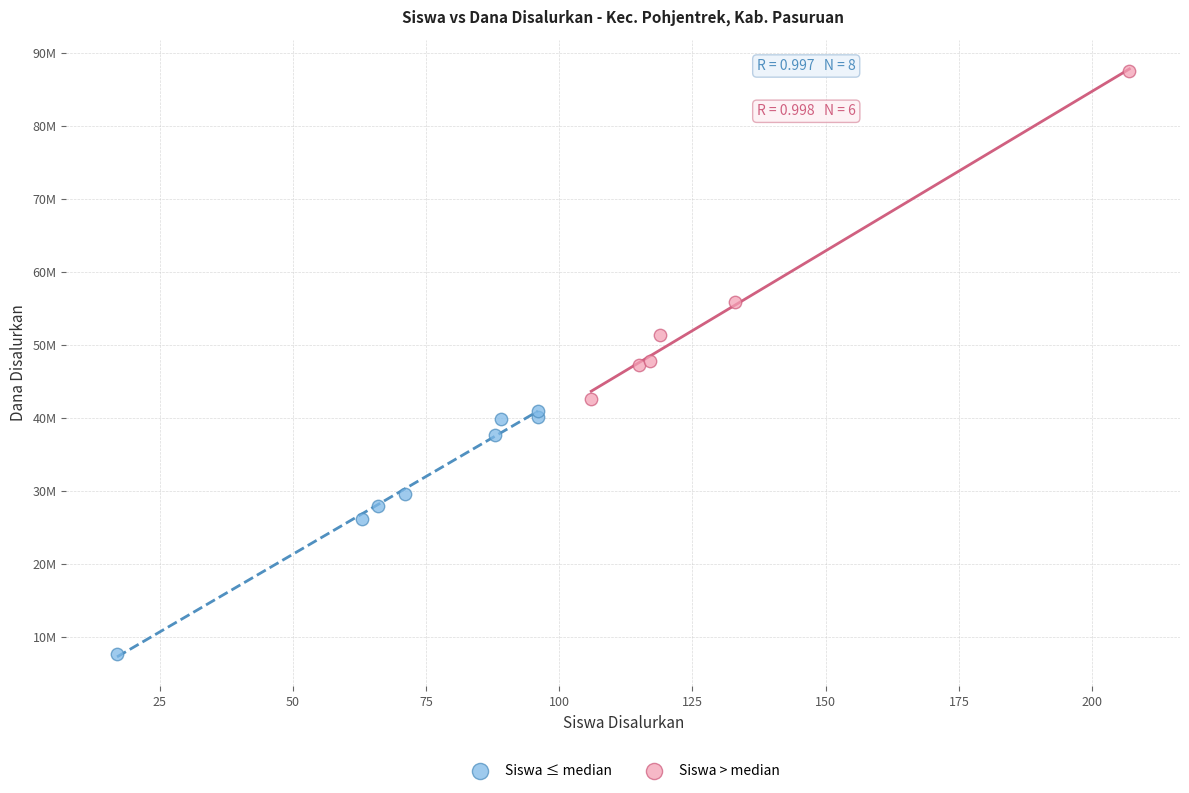

What are all the series names shown in the legend?

Siswa ≤ median, Siswa > median